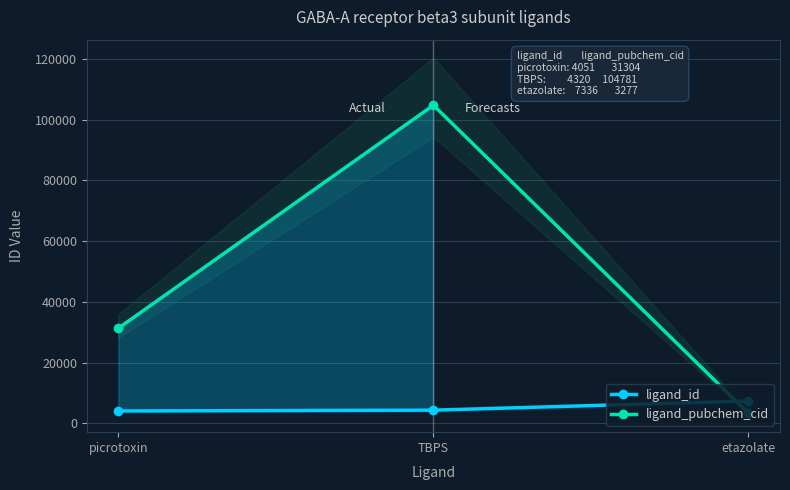

Does the chart display data point markers on the line(s)?

Yes